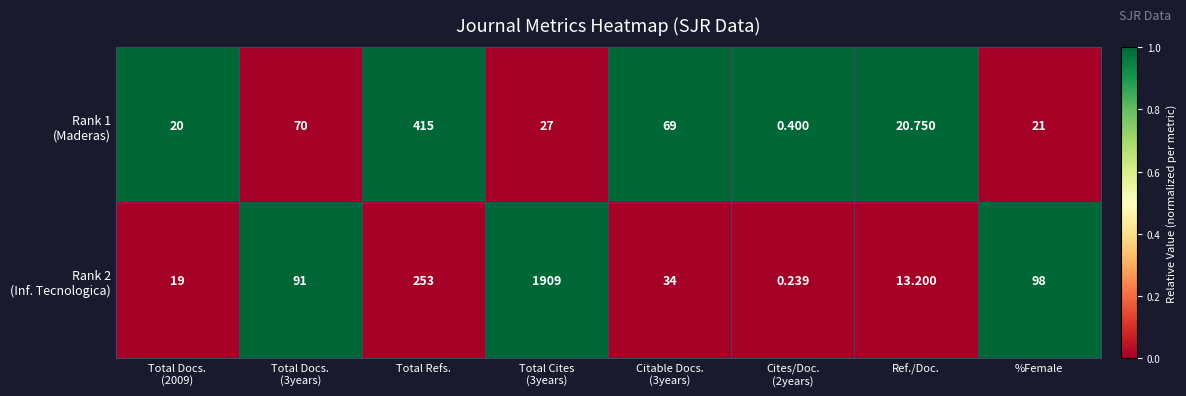

At which category does the chart reach its minimum across all series?

Cites/Doc.
(2years)